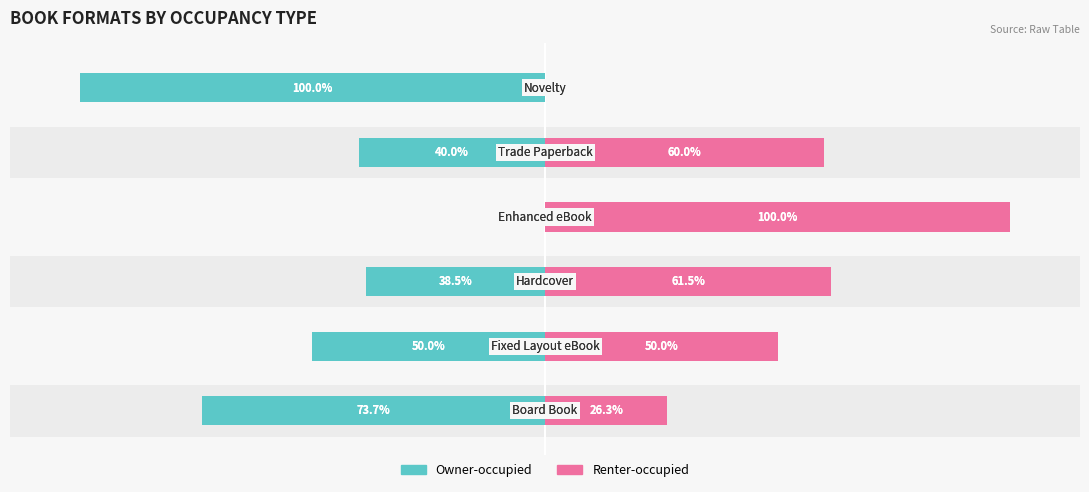

At which category is the sum across all series the highest?

3